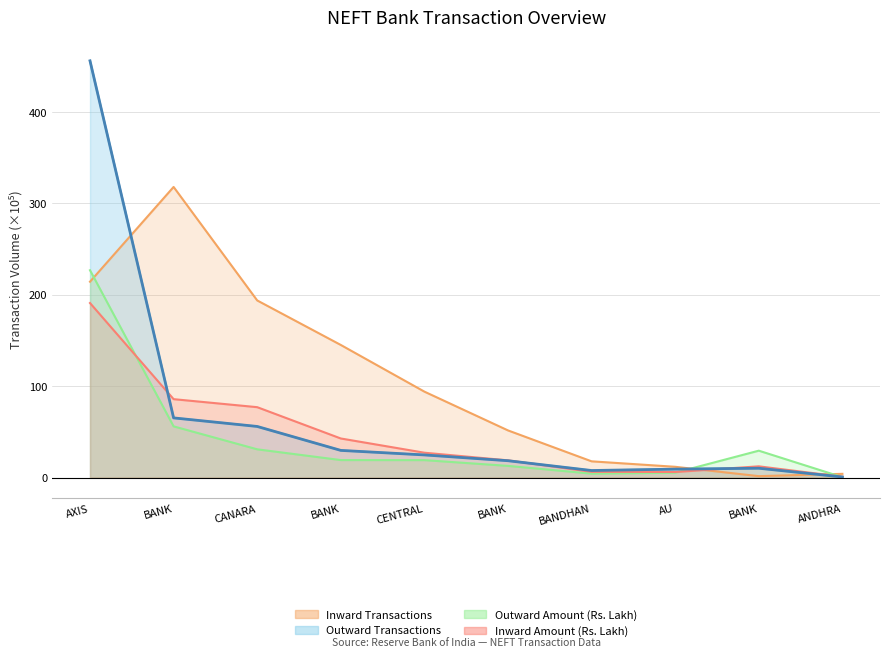

What is the average value of the Outward Amount (Rs. Lakh) series?

40.4